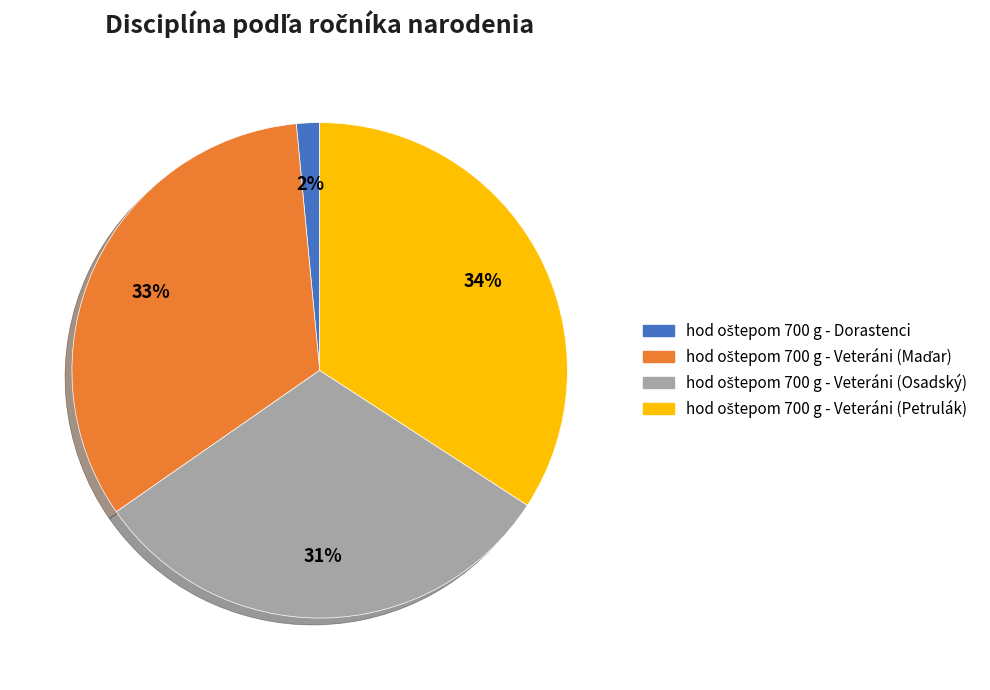

How many slices are in this pie chart?

4